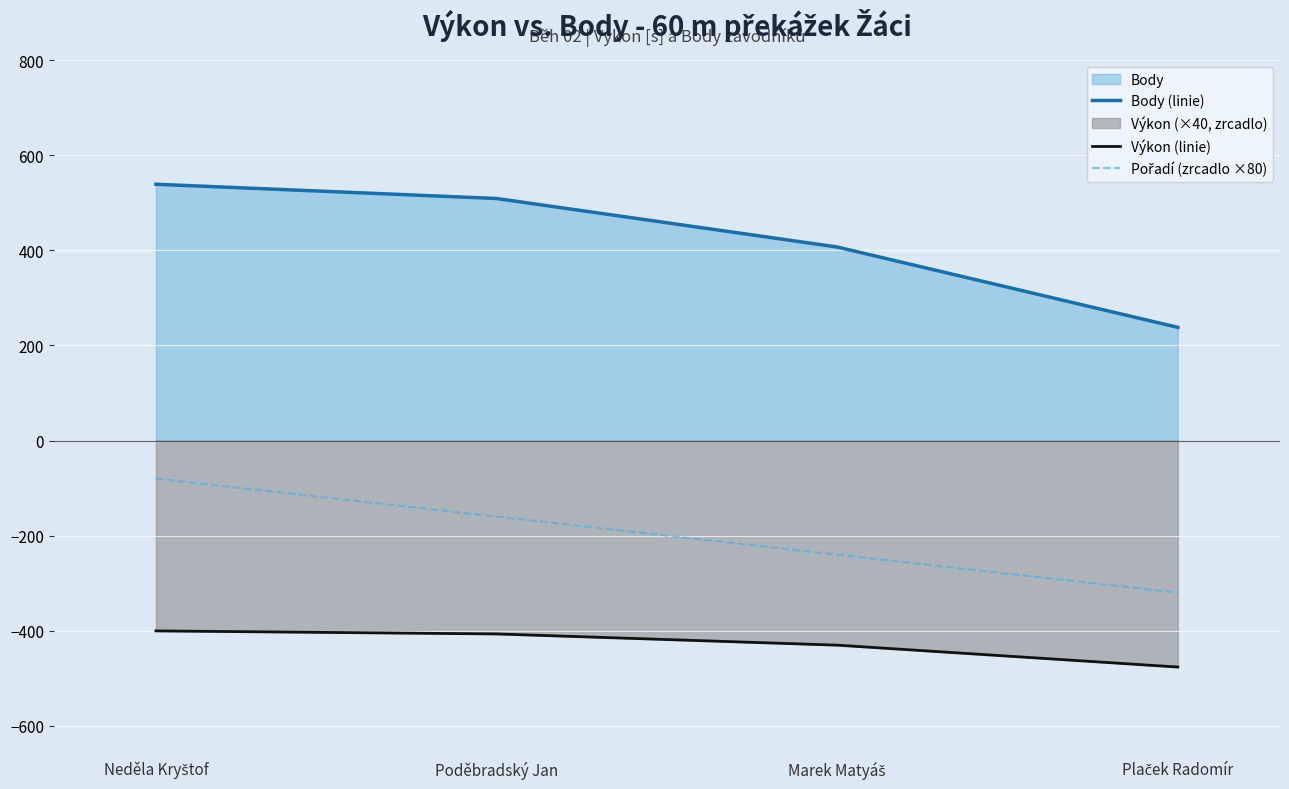

At which label does Výkon (linie) reach its peak?

Neděla Kryštof